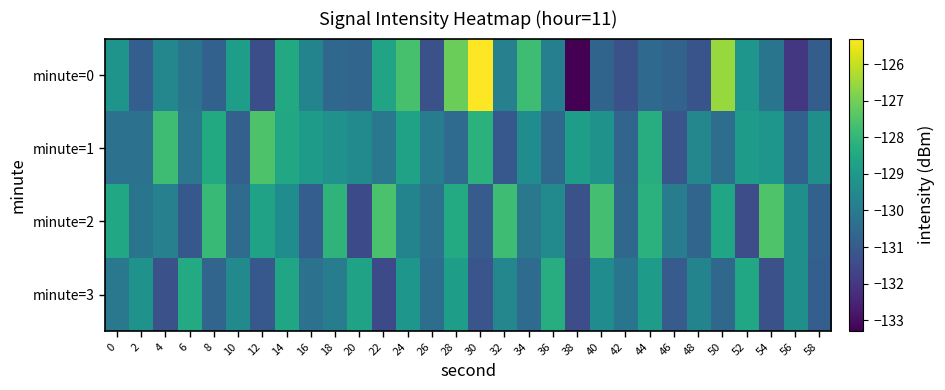

What is the minimum value shown in the chart?

-133.3